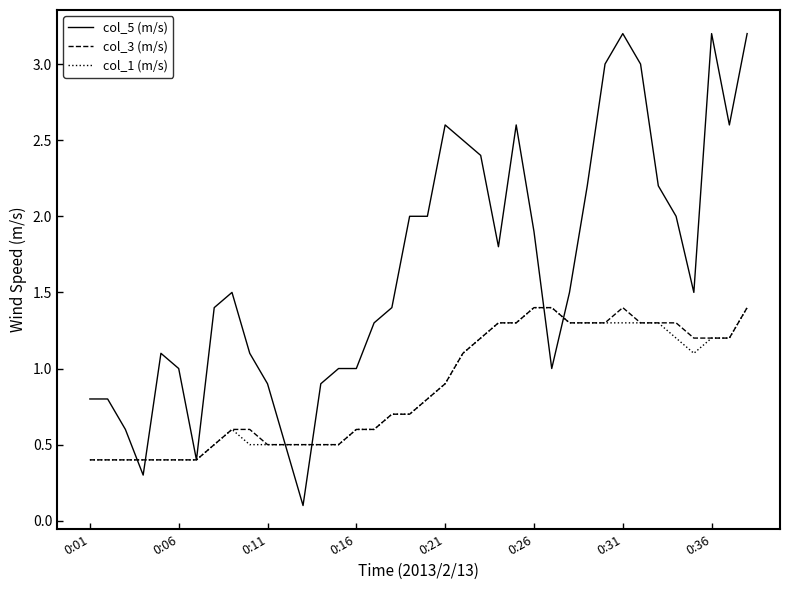

What is the minimum value for col_3 (m/s)?

0.4